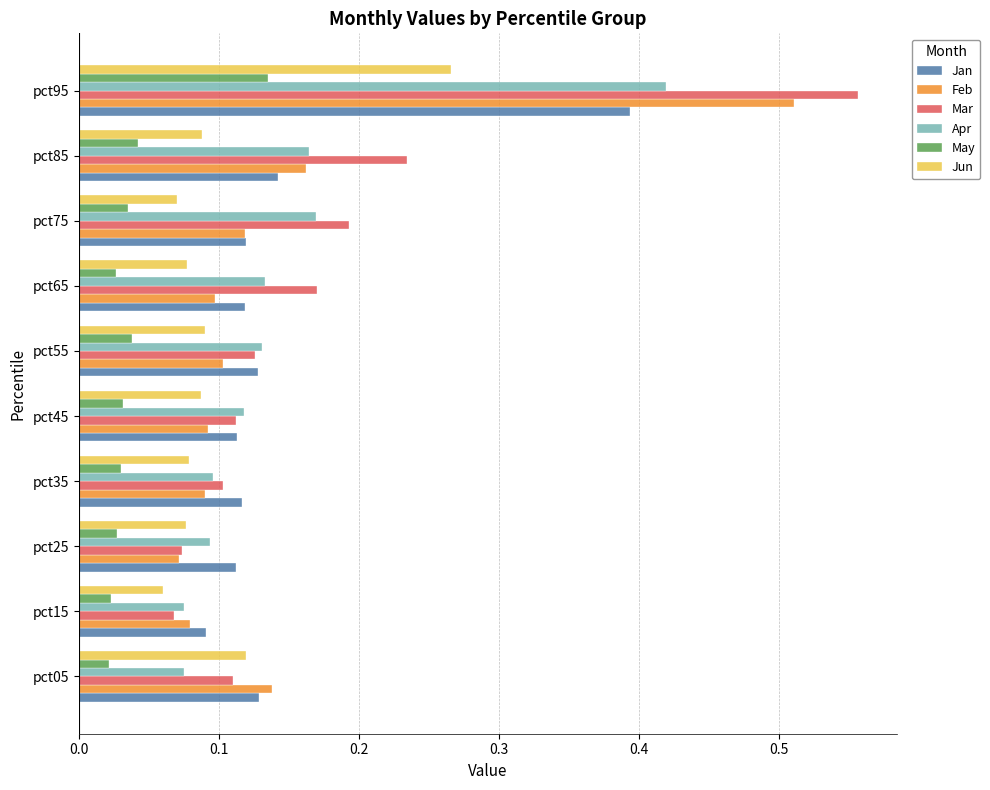

At which category is the sum across all series the highest?

pct95